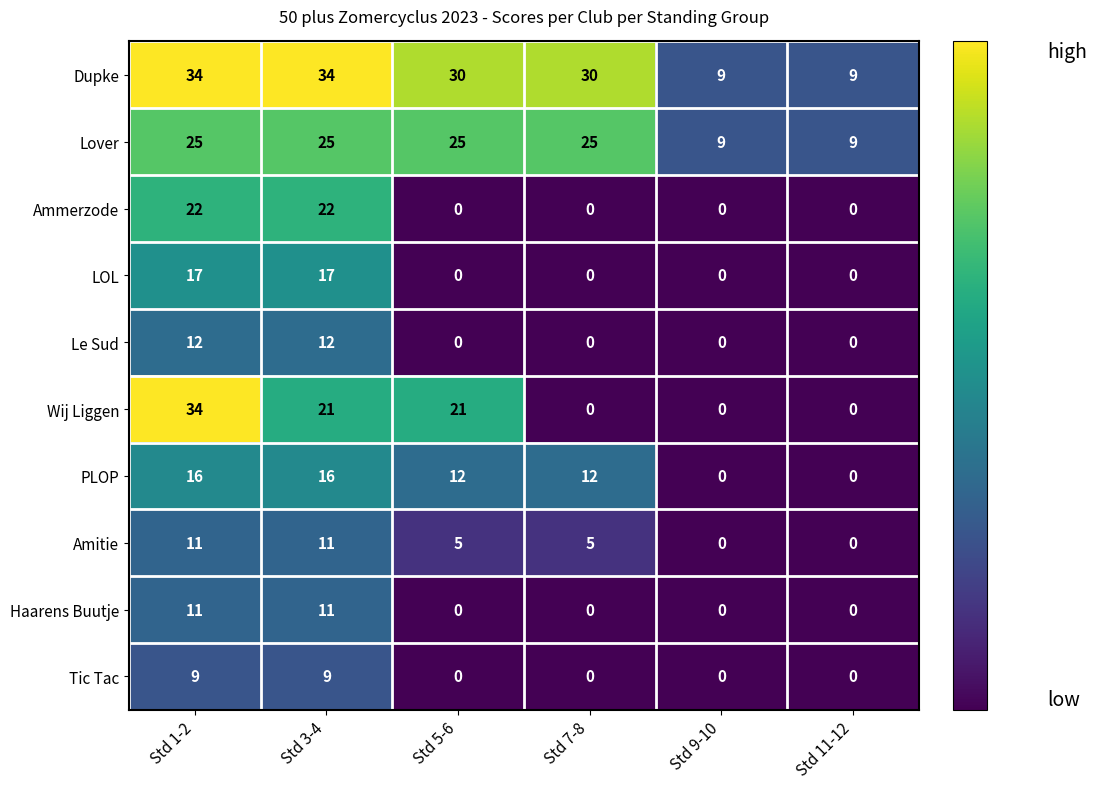

What is the difference between the maximum and second lowest values in the Wij Liggen series?

34